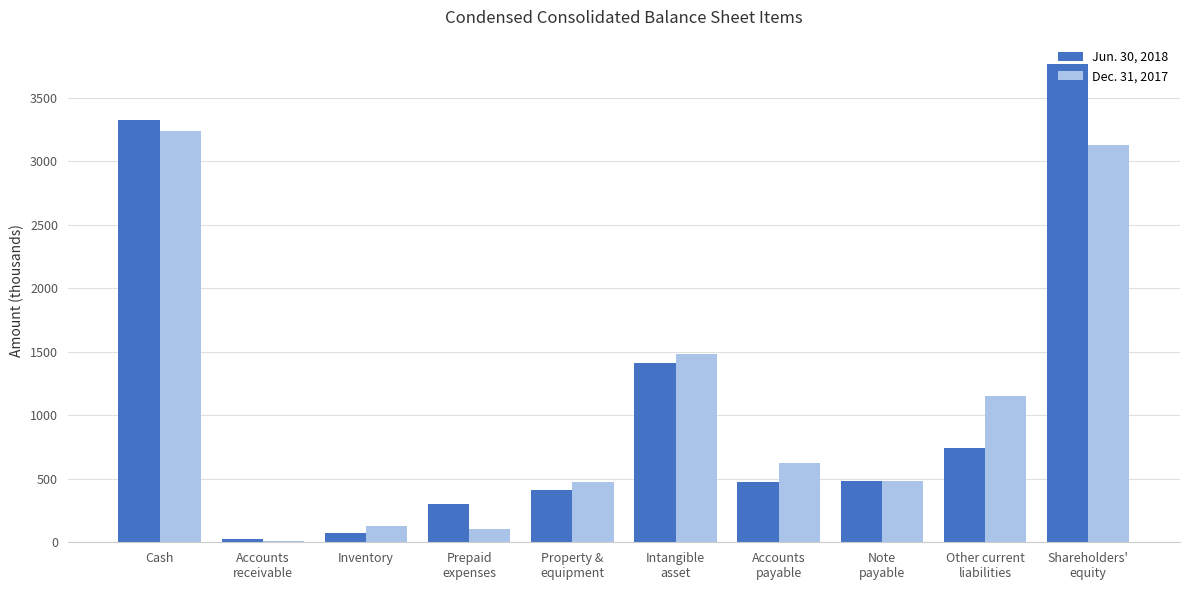

Between Accounts
payable and Other current
liabilities, which series saw the biggest shift?

Dec. 31, 2017